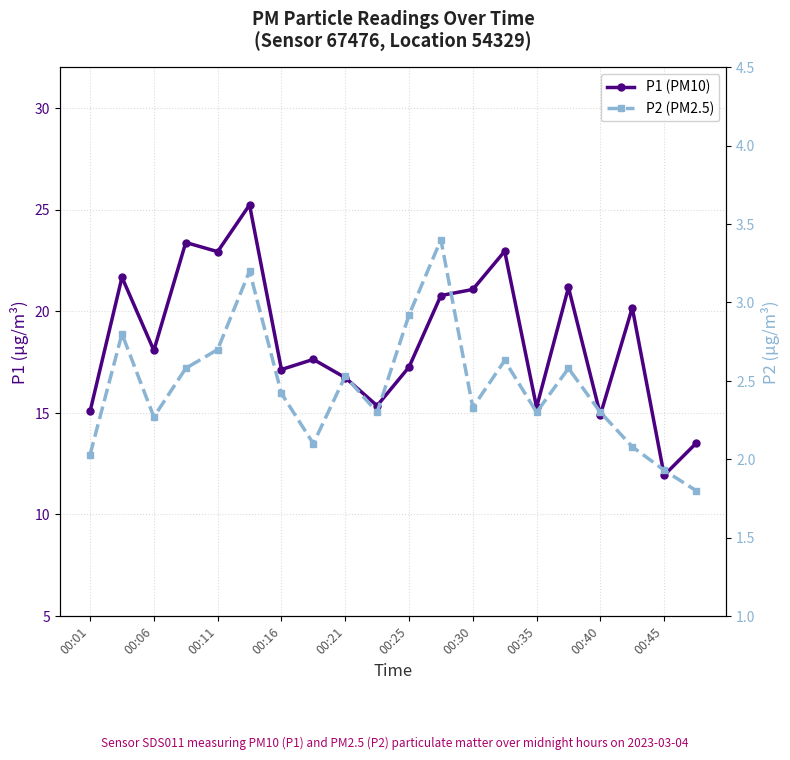

Is this an area chart (filled region under the line)?

No